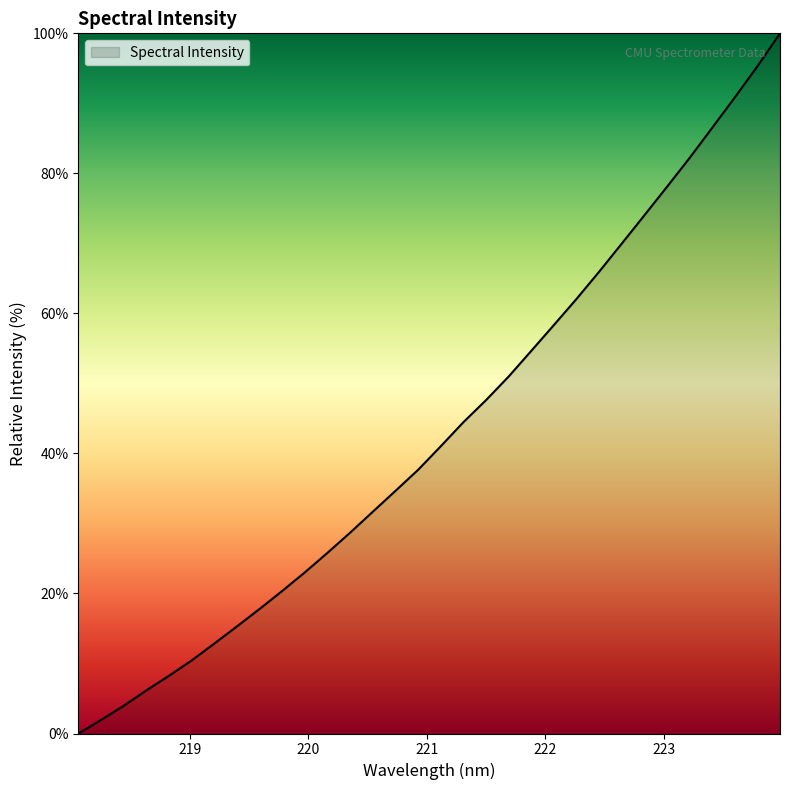

How many lines are shown in the chart?

1